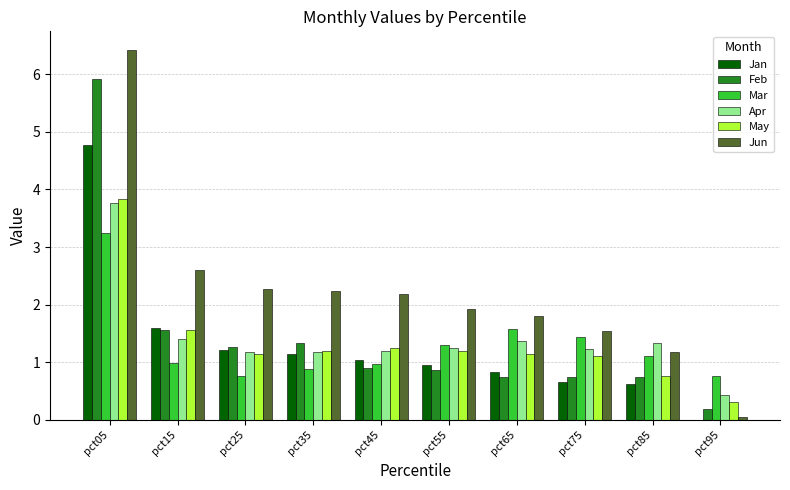

What is the sum of the Jan values at pct25 and pct35?

2.4